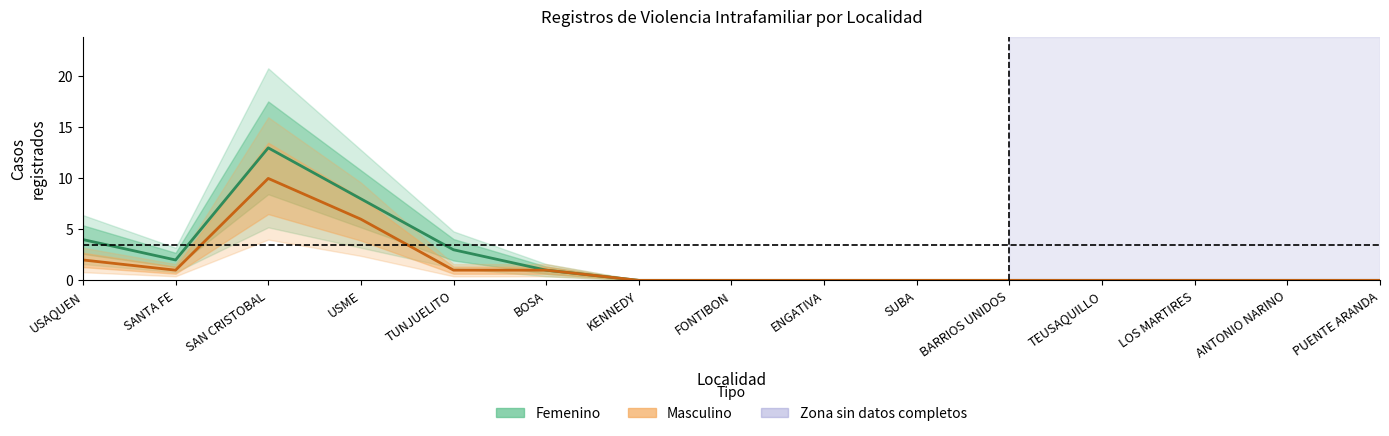

At which label is Masculino closest to 5?

USME